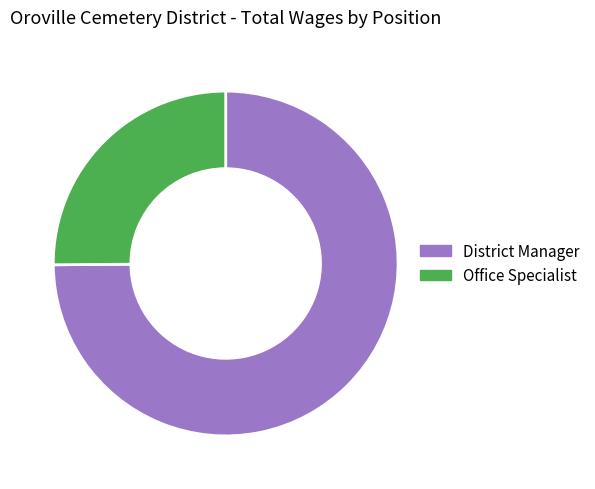

What is the largest slice in the pie chart?

District Manager